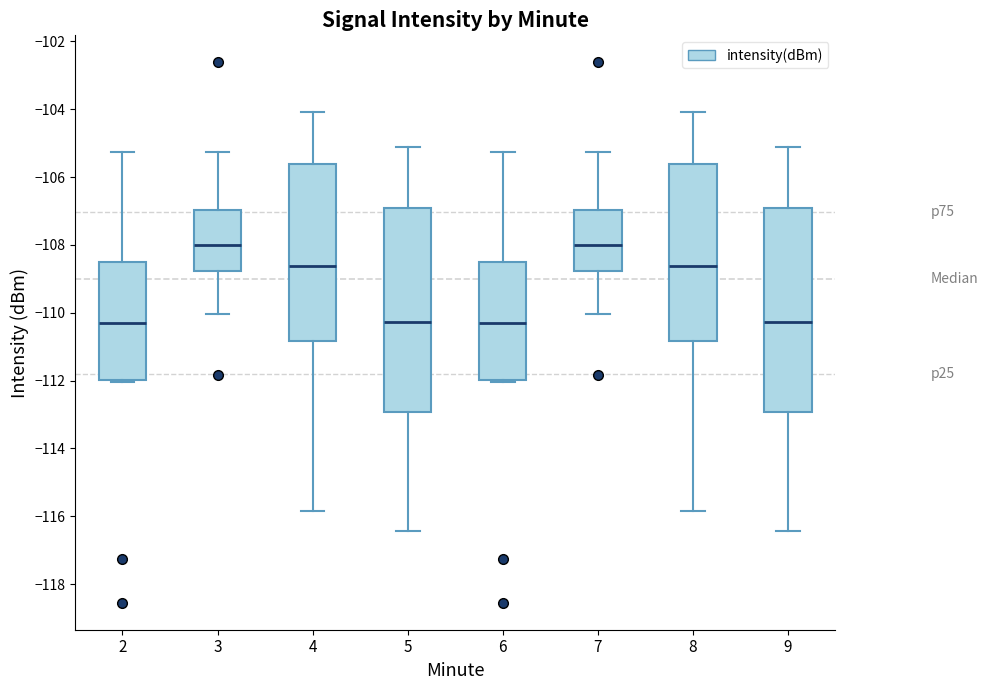

Reading left to right, transcribe this box plot: for each box, give where its median line is, the range the box spans, and where its two whiskers end, as read against the y-axis. The values are not printed on the chart, so give them approximately, as read against the axis.

2: median -110.2, box -112.0 to -108.6, whiskers -112.0 (just below the box's lower edge) to -105.2
3: median -108.0, box -108.8 to -107.0, whiskers -110.0 to -105.2
4: median -108.6, box -110.8 to -105.6, whiskers -115.8 to -104.0
5: median -110.2, box -113.0 to -107.0, whiskers -116.4 to -105.2
6: median -110.2, box -112.0 to -108.6, whiskers -112.0 (just below the box's lower edge) to -105.2
7: median -108.0, box -108.8 to -107.0, whiskers -110.0 to -105.2
8: median -108.6, box -110.8 to -105.6, whiskers -115.8 to -104.0
9: median -110.2, box -113.0 to -107.0, whiskers -116.4 to -105.2